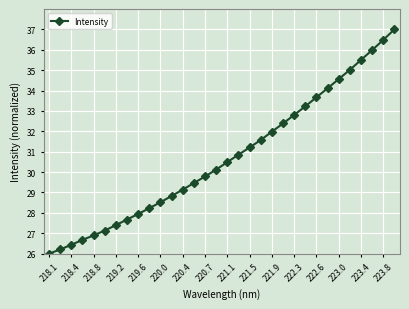

What is the greatest value displayed?

37.0